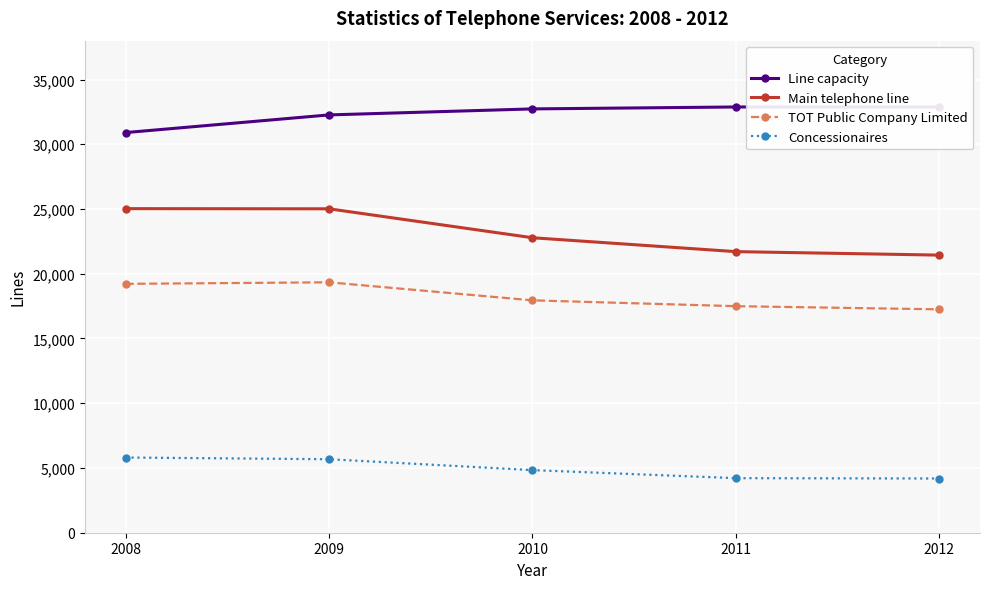

True or false: Line capacity and Main telephone line cross at least once.

False